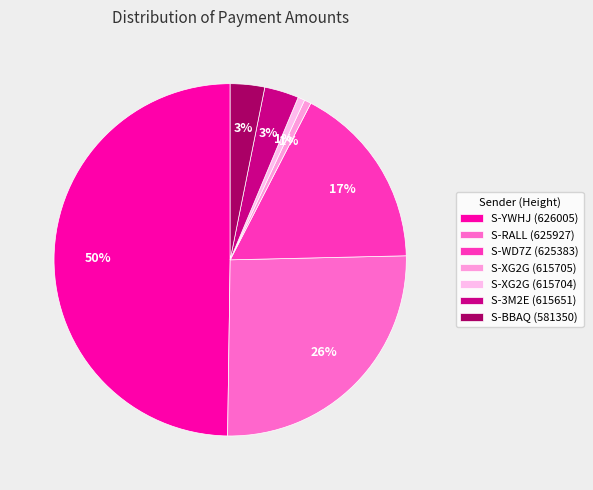

How many segments does this pie chart have?

7